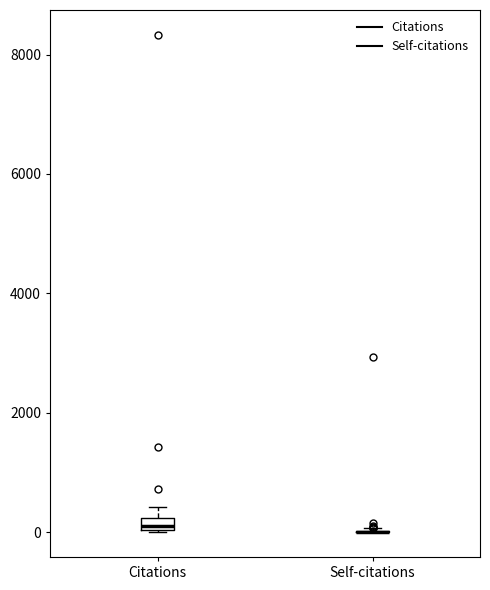

Where is the lower edge of the box for Citations on the y-axis? The values are not printed on the chart, so give them approximately, as read against the axis.

0